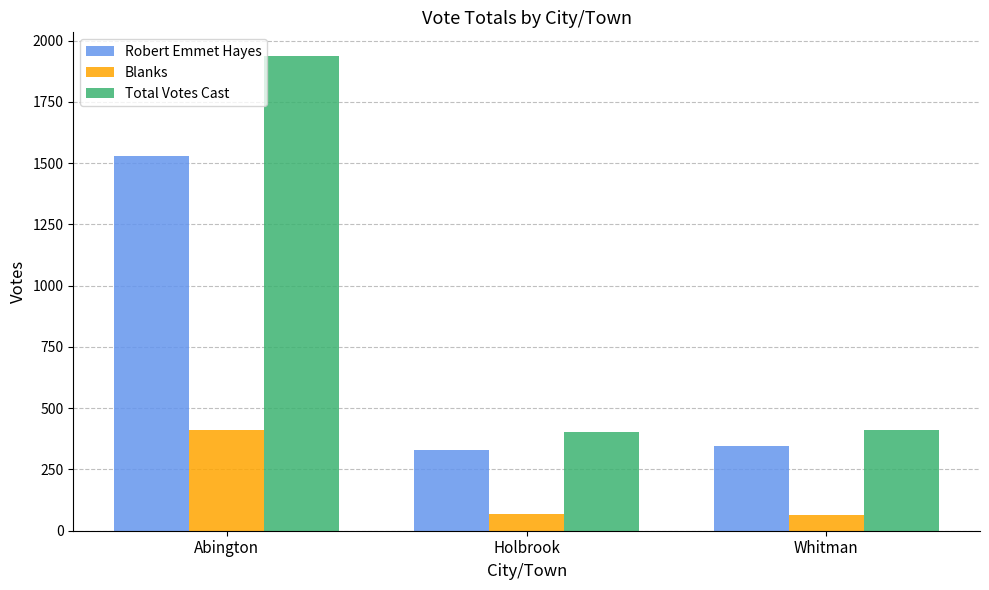

What is the label of the 2nd bar from the right?

Holbrook